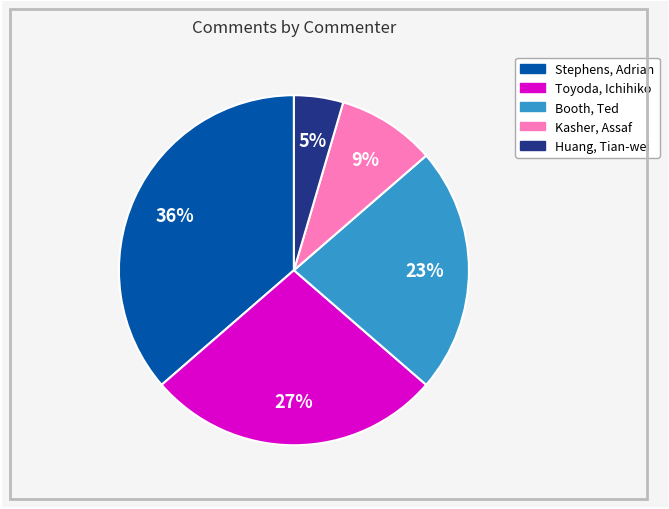

Does any single category account for the majority?

No